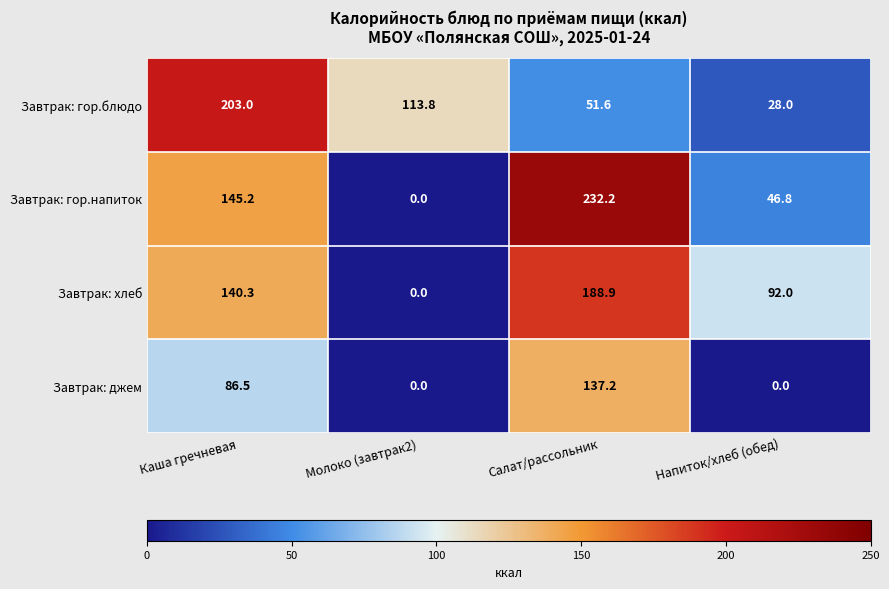

Where is Завтрак: хлеб nearest to the value 94?

Напиток/хлеб (обед)